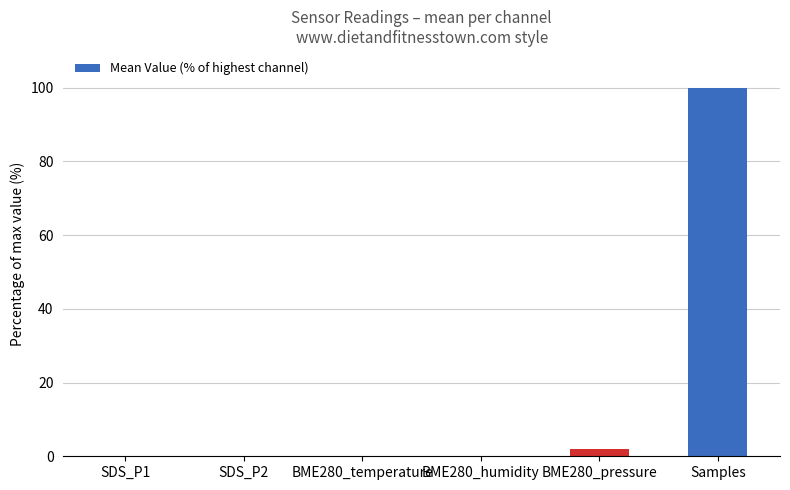

Which category has the highest value across all series?

Samples